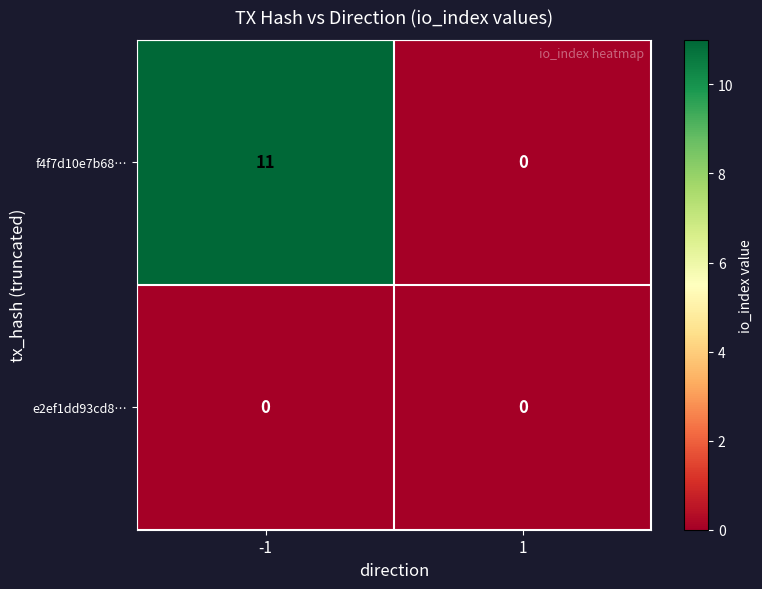

Which series has the largest range (max minus min)?

f4f7d10e7b68…